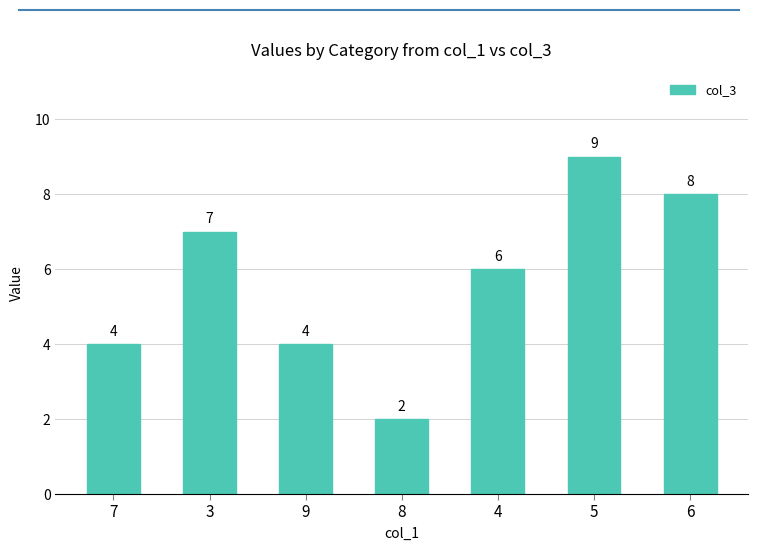

Does the chart contain any negative values?

No